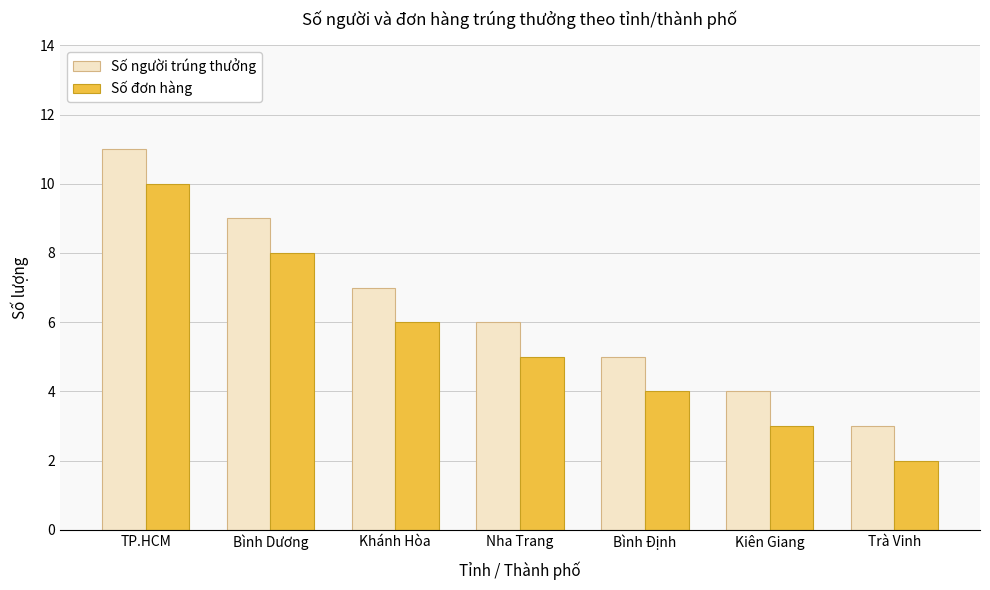

How many series are shown in this chart?

2